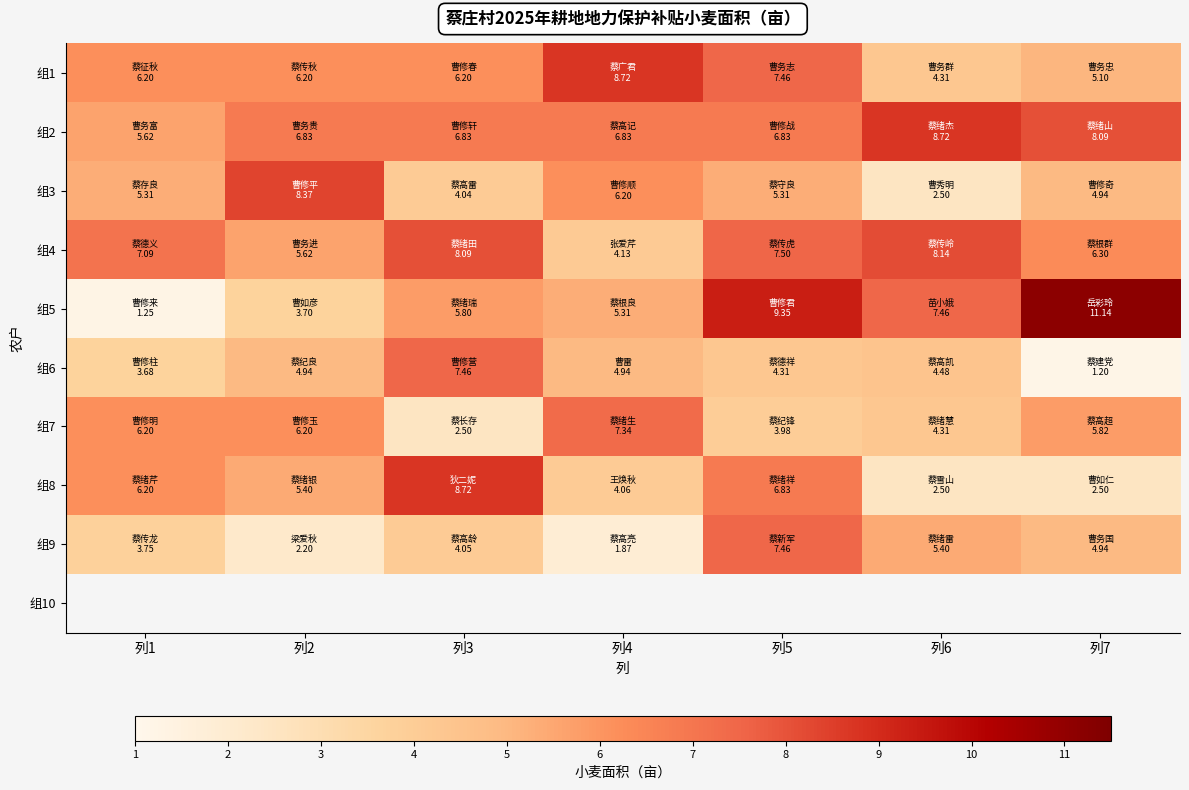

Is the value of 组2 at 列5 greater than the value of 组1 at 列1?

Yes